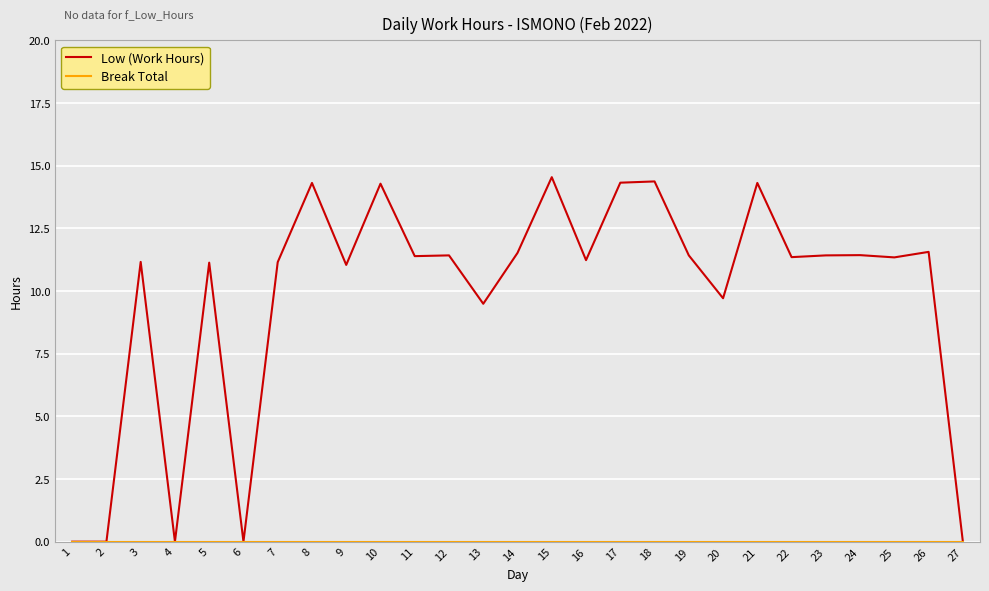

Which series has the widest spread of values?

Low (Work Hours)